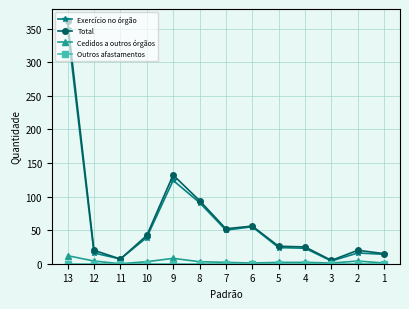

Which series has the largest total across all categories?

Total